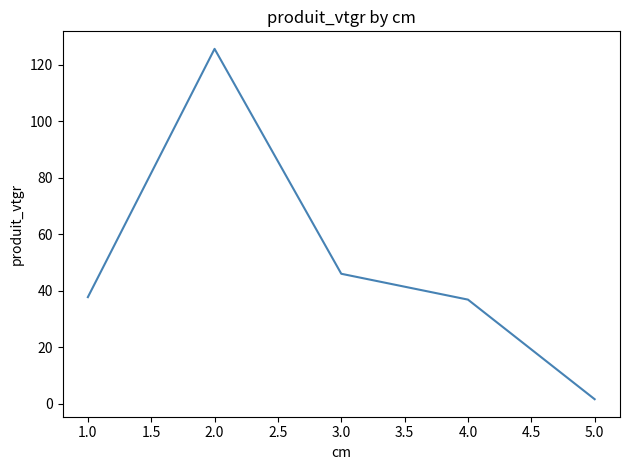

Reading left to right, transcribe all the data shown in this chart.

37.7	125.6	46.0	36.9	1.6